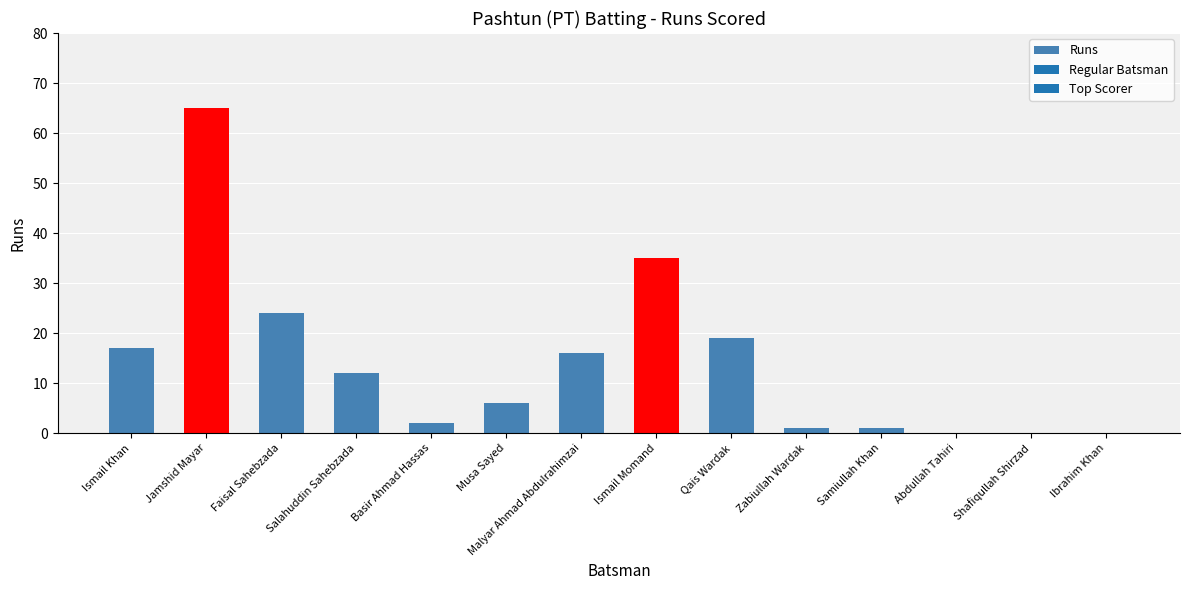

Reading left to right, transcribe all the data shown in this chart.

Ismail Khan=17	Jamshid Mayar=65	Faisal Sahebzada=24	Salahuddin Sahebzada=12	Basir Ahmad Hassas=2	Musa Sayed=6	Malyar Ahmad Abdulrahimzai=16	Ismail Momand=35	Qais Wardak=19	Zabiullah Wardak=1	Samiullah Khan=1	Abdullah Tahiri=0	Shafiqullah Shirzad=0	Ibrahim Khan=0